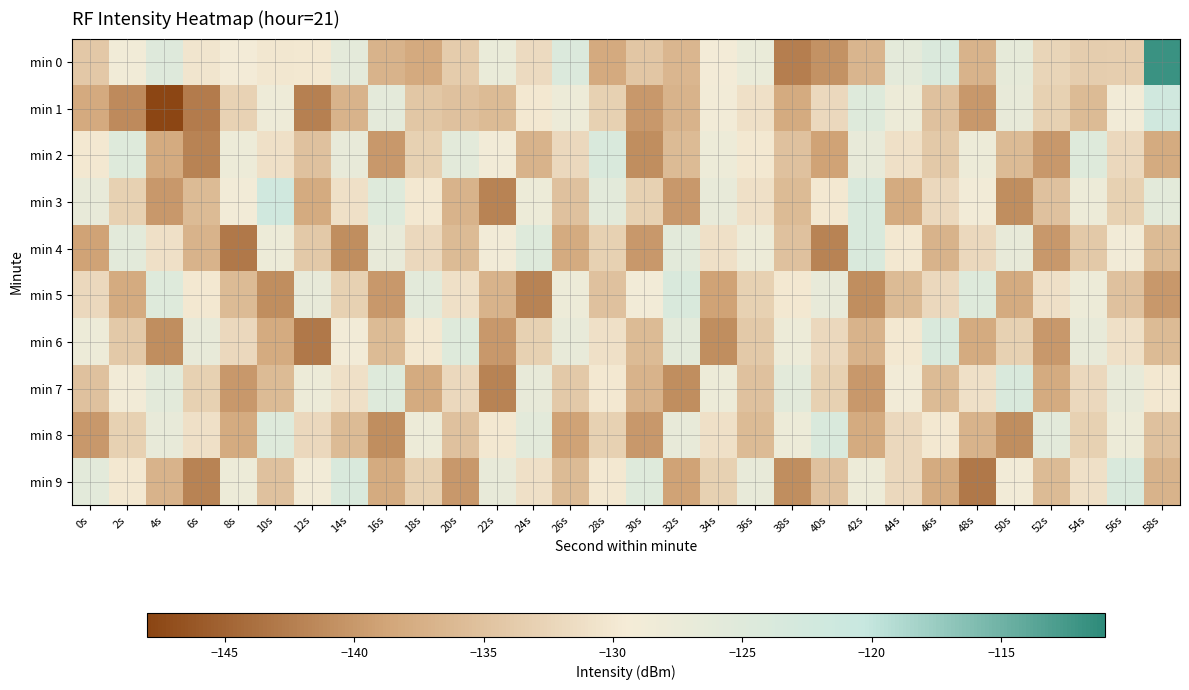

Reading left to right, what are all the values shown in this chart?

min 0: 0s=-134.1	2s=-128.8	4s=-124.8	6s=-130.3	8s=-129.2	10s=-130.2	12s=-130.0	14s=-126.1	16s=-137.0	18s=-138.1	20s=-133.6	22s=-127.2	24s=-131.8	26s=-124.3	28s=-138.1	30s=-134.5	32s=-136.5	34s=-129.2	36s=-127.2	38s=-142.4	40s=-140.5	42s=-136.6	44s=-126.1	46s=-124.1	48s=-137.0	50s=-126.5	52s=-132.4	54s=-133.5	56s=-133.3	58s=-111.8
min 1: 0s=-138.2	2s=-141.3	4s=-147.8	6s=-142.8	8s=-132.9	10s=-128.1	12s=-142.3	14s=-136.9	16s=-126.1	18s=-134.4	20s=-135.0	22s=-136.0	24s=-130.0	26s=-128.0	28s=-133.0	30s=-140.0	32s=-137.0	34s=-129.0	36s=-131.0	38s=-138.0	40s=-132.0	42s=-125.0	44s=-128.0	46s=-135.0	48s=-140.0	50s=-127.0	52s=-133.0	54s=-136.0	56s=-129.0	58s=-122.0
min 2: 0s=-130.0	2s=-125.0	4s=-138.0	6s=-142.0	8s=-128.0	10s=-131.0	12s=-135.0	14s=-127.0	16s=-140.0	18s=-133.0	20s=-126.0	22s=-129.0	24s=-137.0	26s=-132.0	28s=-124.0	30s=-141.0	32s=-136.0	34s=-128.0	36s=-130.0	38s=-135.0	40s=-139.0	42s=-127.0	44s=-131.0	46s=-134.0	48s=-128.0	50s=-136.0	52s=-140.0	54s=-125.0	56s=-132.0	58s=-138.0
min 3: 0s=-127.0	2s=-133.0	4s=-140.0	6s=-136.0	8s=-129.0	10s=-122.0	12s=-138.0	14s=-131.0	16s=-125.0	18s=-130.0	20s=-137.0	22s=-142.0	24s=-128.0	26s=-135.0	28s=-126.0	30s=-133.0	32s=-140.0	34s=-127.0	36s=-131.0	38s=-136.0	40s=-130.0	42s=-124.0	44s=-138.0	46s=-132.0	48s=-129.0	50s=-141.0	52s=-135.0	54s=-128.0	56s=-133.0	58s=-126.0
min 4: 0s=-139.0	2s=-126.0	4s=-131.0	6s=-137.0	8s=-143.0	10s=-128.0	12s=-134.0	14s=-141.0	16s=-127.0	18s=-132.0	20s=-136.0	22s=-129.0	24s=-125.0	26s=-138.0	28s=-133.0	30s=-140.0	32s=-126.0	34s=-131.0	36s=-128.0	38s=-135.0	40s=-142.0	42s=-124.0	44s=-130.0	46s=-137.0	48s=-132.0	50s=-127.0	52s=-140.0	54s=-134.0	56s=-129.0	58s=-136.0
min 5: 0s=-132.0	2s=-138.0	4s=-125.0	6s=-130.0	8s=-136.0	10s=-141.0	12s=-127.0	14s=-133.0	16s=-140.0	18s=-126.0	20s=-131.0	22s=-137.0	24s=-142.0	26s=-128.0	28s=-135.0	30s=-129.0	32s=-124.0	34s=-139.0	36s=-133.0	38s=-130.0	40s=-127.0	42s=-141.0	44s=-136.0	46s=-132.0	48s=-125.0	50s=-138.0	52s=-131.0	54s=-128.0	56s=-135.0	58s=-140.0
min 6: 0s=-128.0	2s=-134.0	4s=-141.0	6s=-127.0	8s=-132.0	10s=-138.0	12s=-143.0	14s=-129.0	16s=-136.0	18s=-130.0	20s=-125.0	22s=-140.0	24s=-133.0	26s=-127.0	28s=-131.0	30s=-136.0	32s=-126.0	34s=-141.0	36s=-134.0	38s=-128.0	40s=-132.0	42s=-137.0	44s=-130.0	46s=-124.0	48s=-138.0	50s=-133.0	52s=-140.0	54s=-127.0	56s=-131.0	58s=-136.0
min 7: 0s=-135.0	2s=-129.0	4s=-126.0	6s=-133.0	8s=-140.0	10s=-136.0	12s=-128.0	14s=-131.0	16s=-125.0	18s=-138.0	20s=-132.0	22s=-142.0	24s=-127.0	26s=-134.0	28s=-130.0	30s=-137.0	32s=-141.0	34s=-128.0	36s=-135.0	38s=-126.0	40s=-133.0	42s=-140.0	44s=-129.0	46s=-136.0	48s=-131.0	50s=-124.0	52s=-138.0	54s=-132.0	56s=-127.0	58s=-130.0
min 8: 0s=-140.0	2s=-133.0	4s=-127.0	6s=-131.0	8s=-138.0	10s=-125.0	12s=-132.0	14s=-136.0	16s=-141.0	18s=-128.0	20s=-135.0	22s=-130.0	24s=-126.0	26s=-139.0	28s=-133.0	30s=-140.0	32s=-127.0	34s=-131.0	36s=-136.0	38s=-128.0	40s=-124.0	42s=-138.0	44s=-132.0	46s=-130.0	48s=-137.0	50s=-141.0	52s=-126.0	54s=-133.0	56s=-128.0	58s=-135.0
min 9: 0s=-126.0	2s=-130.0	4s=-137.0	6s=-142.0	8s=-128.0	10s=-135.0	12s=-129.0	14s=-124.0	16s=-138.0	18s=-133.0	20s=-140.0	22s=-127.0	24s=-131.0	26s=-136.0	28s=-130.0	30s=-125.0	32s=-139.0	34s=-133.0	36s=-127.0	38s=-141.0	40s=-135.0	42s=-128.0	44s=-132.0	46s=-138.0	48s=-143.0	50s=-129.0	52s=-136.0	54s=-131.0	56s=-124.0	58s=-137.0